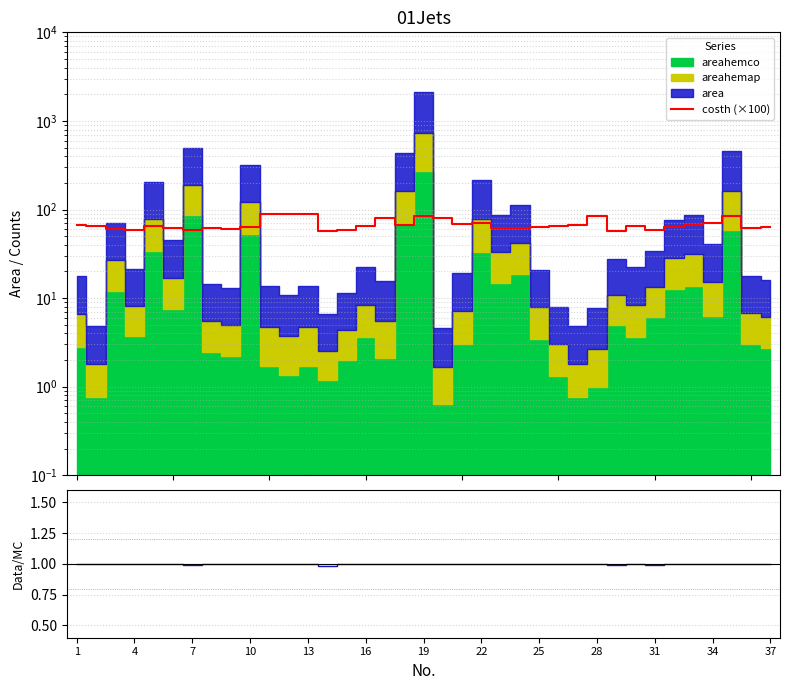

True or false: the data shows 115.6 at 29.

False